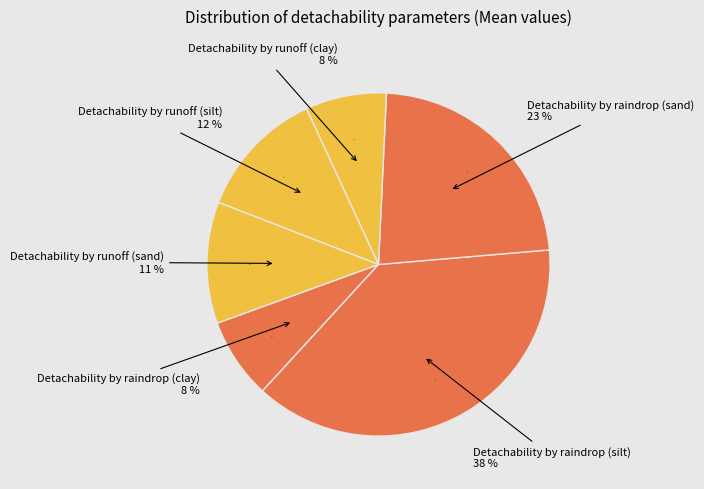

How many segments does this pie chart have?

6